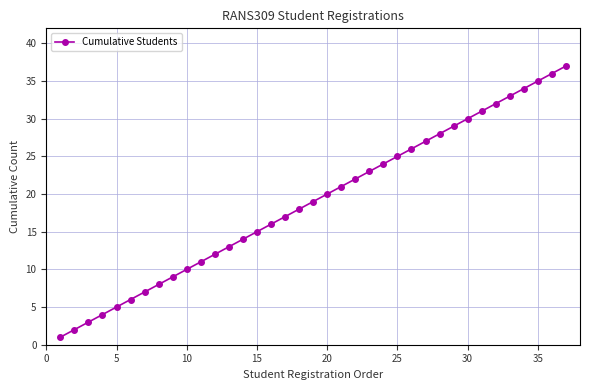

True or false: the data has more than 0 interior local peaks.

False